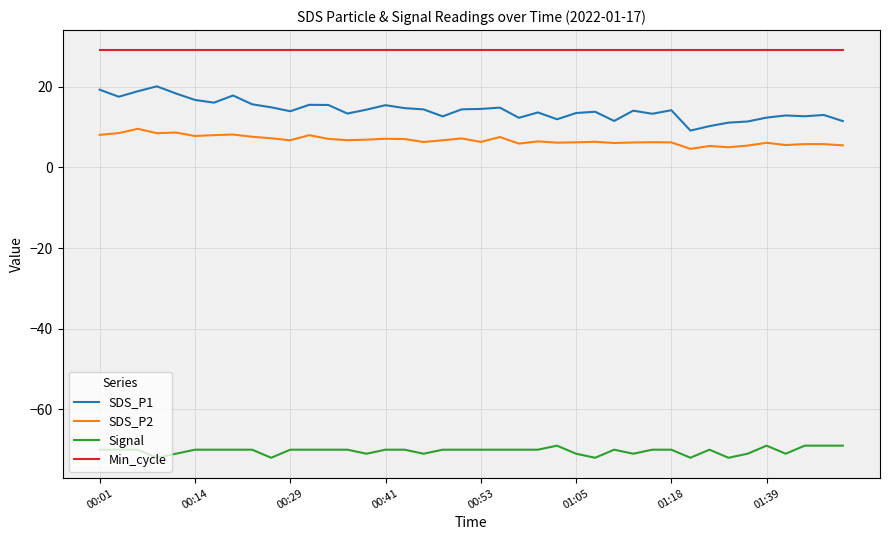

List the series in order of their peak value, lowest first.

Signal, SDS_P2, SDS_P1, Min_cycle